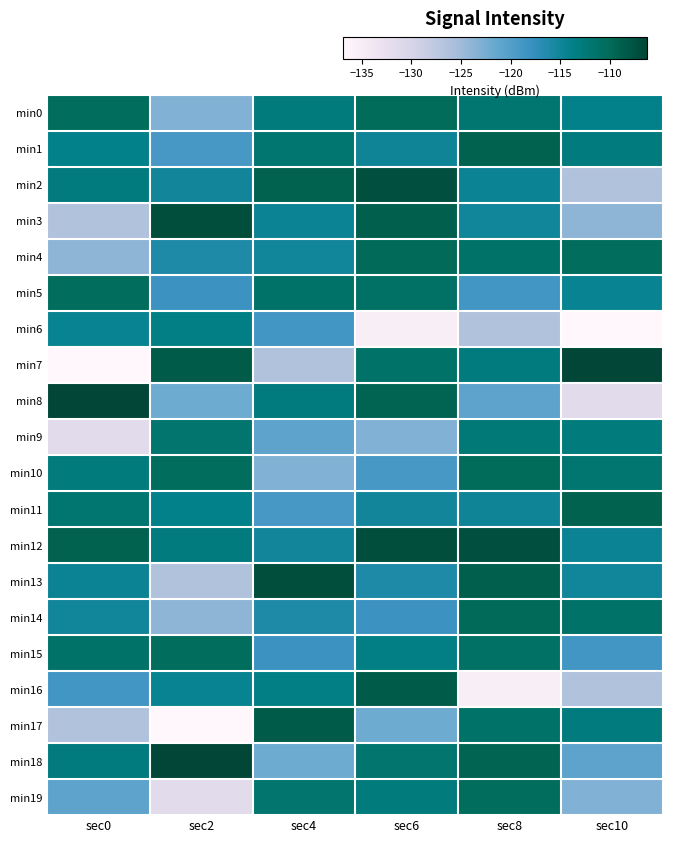

Reading right to left, what are all the values shown in this chart?

min0: sec10=-113.9	sec8=-111.9	sec6=-110.1	sec4=-112.8	sec2=-123.1	sec0=-110.4
min1: sec10=-113.0	sec8=-109.2	sec6=-114.9	sec4=-111.9	sec2=-119.1	sec0=-113.9
min2: sec10=-126.4	sec8=-114.7	sec6=-107.3	sec4=-109.2	sec2=-115.2	sec0=-113.0
min3: sec10=-124.0	sec8=-115.0	sec6=-108.8	sec4=-114.7	sec2=-107.1	sec0=-126.4
min4: sec10=-110.3	sec8=-111.3	sec6=-110.0	sec4=-115.0	sec2=-116.0	sec0=-124.0
min5: sec10=-114.4	sec8=-118.7	sec6=-111.0	sec4=-111.3	sec2=-118.2	sec0=-110.3
min6: sec10=-136.8	sec8=-126.4	sec6=-135.2	sec4=-118.7	sec2=-113.6	sec0=-114.4
min7: sec10=-106.2	sec8=-113.0	sec6=-111.2	sec4=-126.4	sec2=-108.4	sec0=-136.8
min8: sec10=-131.5	sec8=-120.7	sec6=-109.3	sec4=-113.0	sec2=-122.0	sec0=-106.2
min9: sec10=-112.8	sec8=-112.5	sec6=-123.1	sec4=-120.7	sec2=-111.7	sec0=-131.5
min10: sec10=-111.9	sec8=-110.1	sec6=-119.1	sec4=-123.1	sec2=-110.4	sec0=-112.8
min11: sec10=-109.2	sec8=-114.9	sec6=-115.2	sec4=-119.1	sec2=-113.9	sec0=-111.9
min12: sec10=-114.7	sec8=-107.3	sec6=-107.1	sec4=-115.2	sec2=-113.0	sec0=-109.2
min13: sec10=-115.0	sec8=-108.8	sec6=-116.0	sec4=-107.1	sec2=-126.4	sec0=-114.7
min14: sec10=-111.3	sec8=-110.0	sec6=-118.2	sec4=-116.0	sec2=-124.0	sec0=-115.0
min15: sec10=-118.7	sec8=-111.0	sec6=-113.6	sec4=-118.2	sec2=-110.3	sec0=-111.3
min16: sec10=-126.4	sec8=-135.2	sec6=-108.4	sec4=-113.6	sec2=-114.4	sec0=-118.7
min17: sec10=-113.0	sec8=-111.2	sec6=-122.0	sec4=-108.4	sec2=-136.8	sec0=-126.4
min18: sec10=-120.7	sec8=-109.3	sec6=-111.7	sec4=-122.0	sec2=-106.2	sec0=-113.0
min19: sec10=-123.1	sec8=-110.4	sec6=-112.8	sec4=-111.7	sec2=-131.5	sec0=-120.7